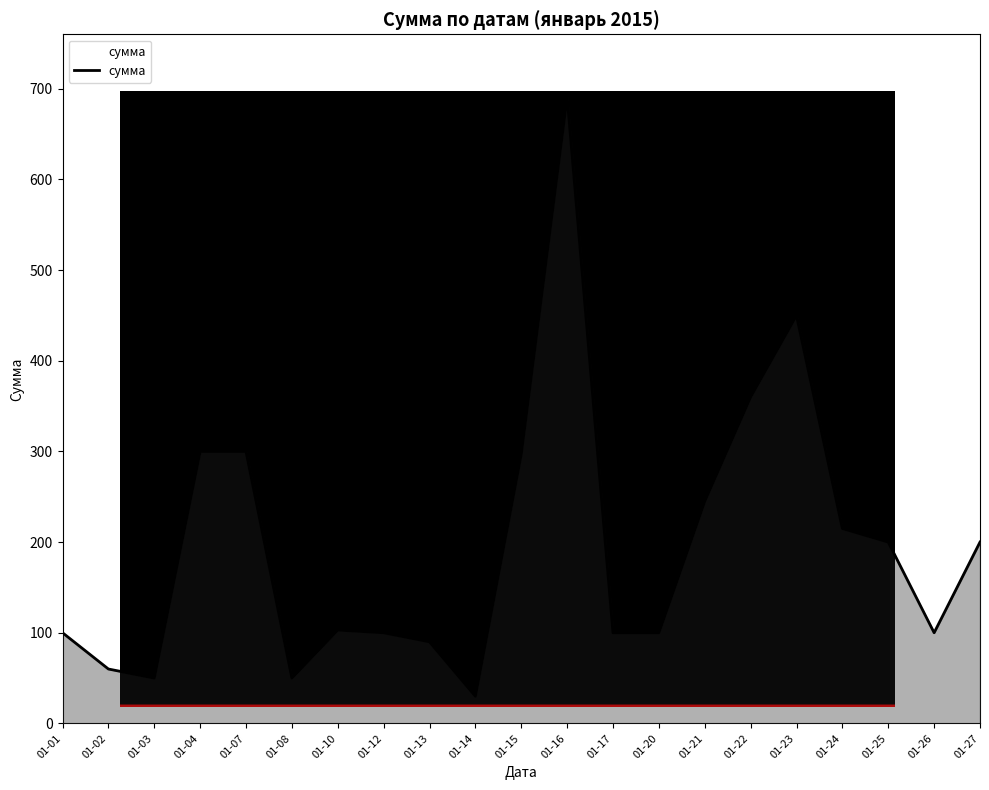

The value at 01-13 is 39. True or false?

False